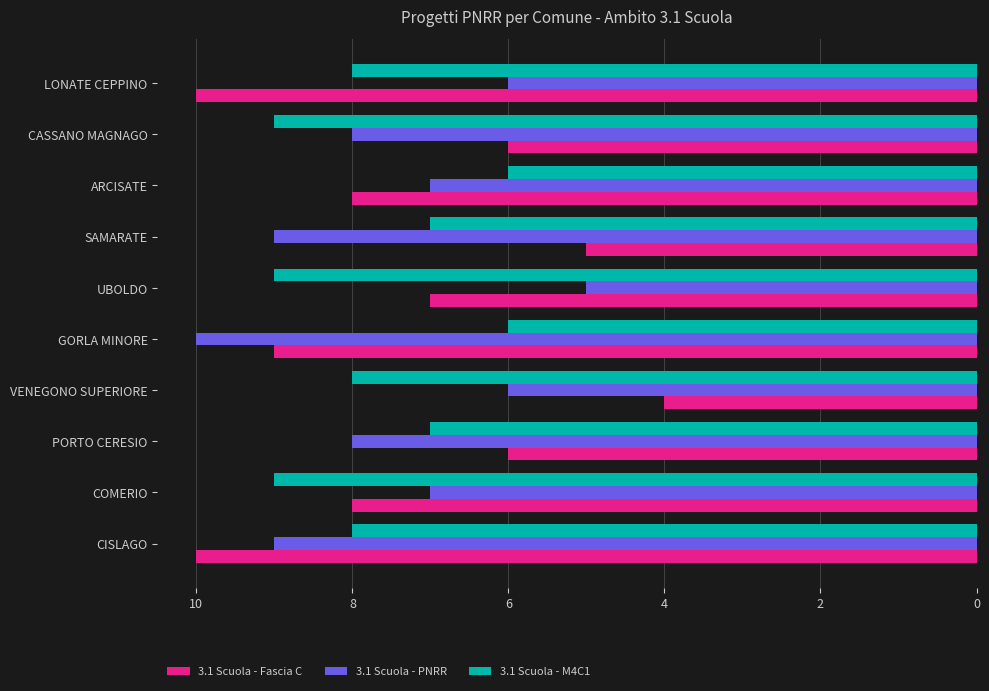

What is the maximum value shown in the chart?

10